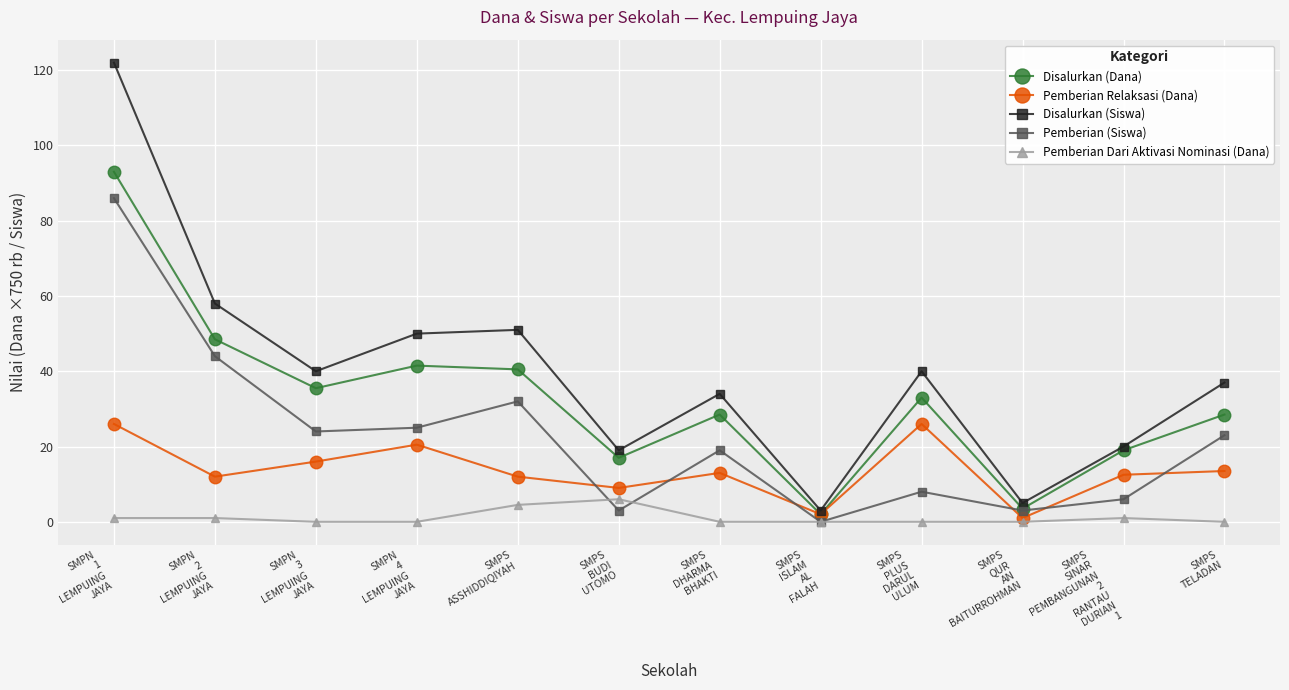

At how many categories does at least one series exceed 103?

1